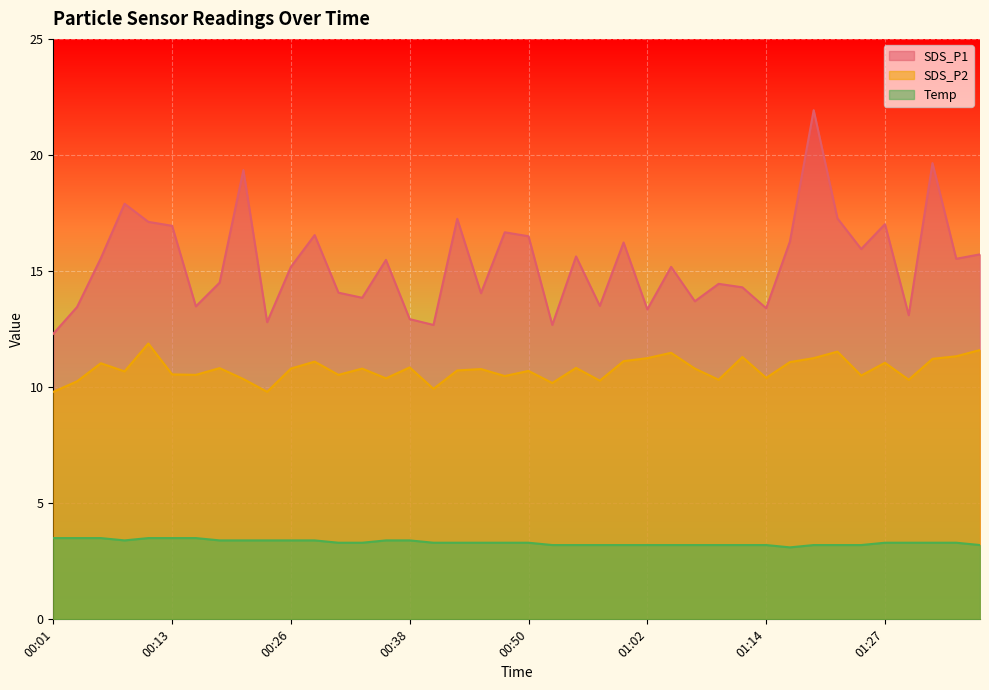

The SDS_P2 series shows 10.6 at 00:13. True or false?

True